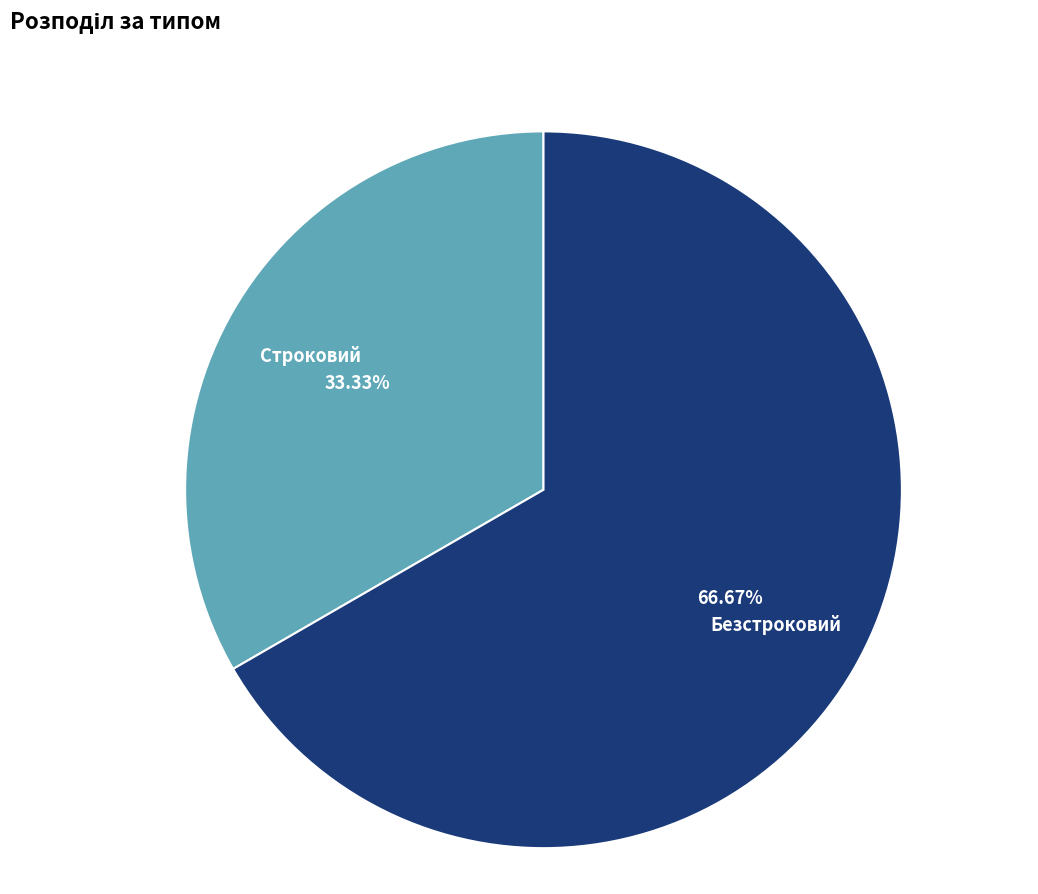

Count the number of slices in the pie.

2